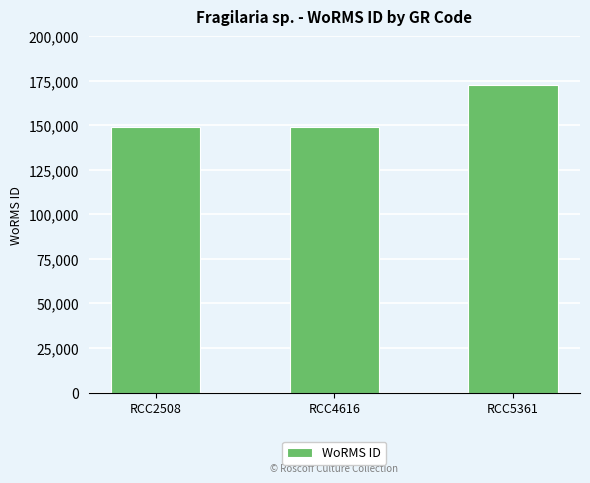

Reading left to right, transcribe all the data shown in this chart.

RCC2508=149028	RCC4616=149028	RCC5361=172419